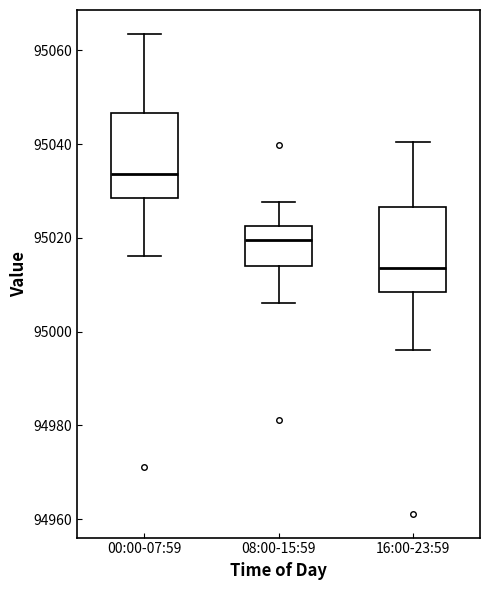

Reading left to right, transcribe this box plot: for each box, give where its median line is, the range the box spans, and where its two whiskers end, as read against the y-axis. The values are not printed on the chart, so give them approximately, as read against the axis.

00:00-07:59: median 95034, box 95028 to 95046, whiskers 95016 to 95064
08:00-15:59: median 95020, box 95014 to 95022, whiskers 95006 to 95028
16:00-23:59: median 95014, box 95008 to 95026, whiskers 94996 to 95040